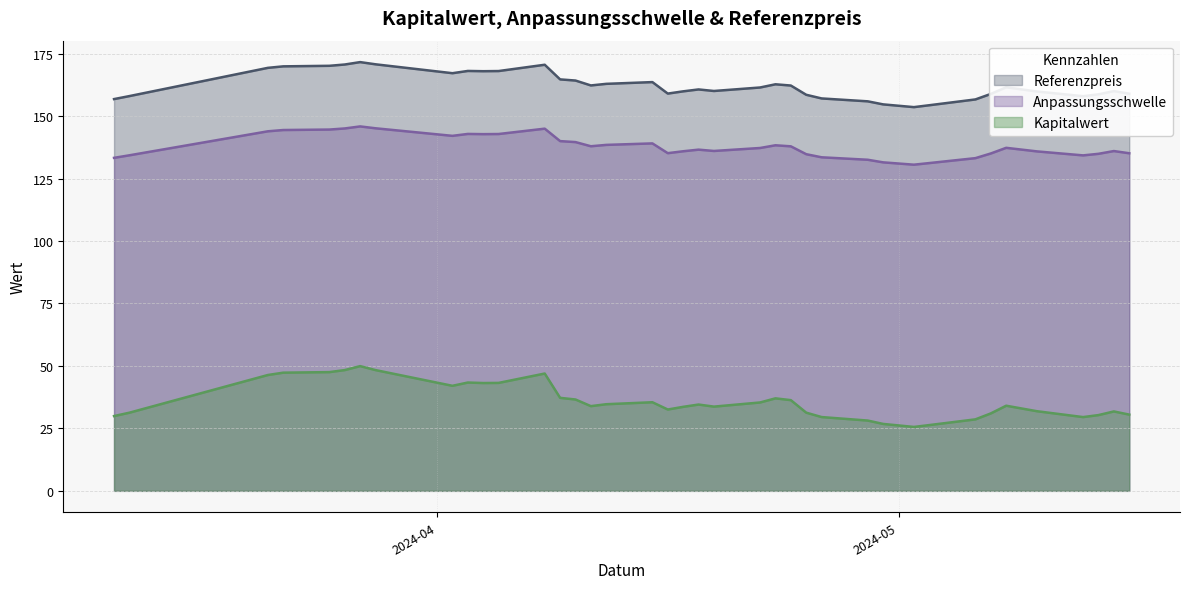

Is the value of Referenzpreis at 2024-04-16 greater than the value of Anpassungsschwelle at 2024-05-08?

Yes